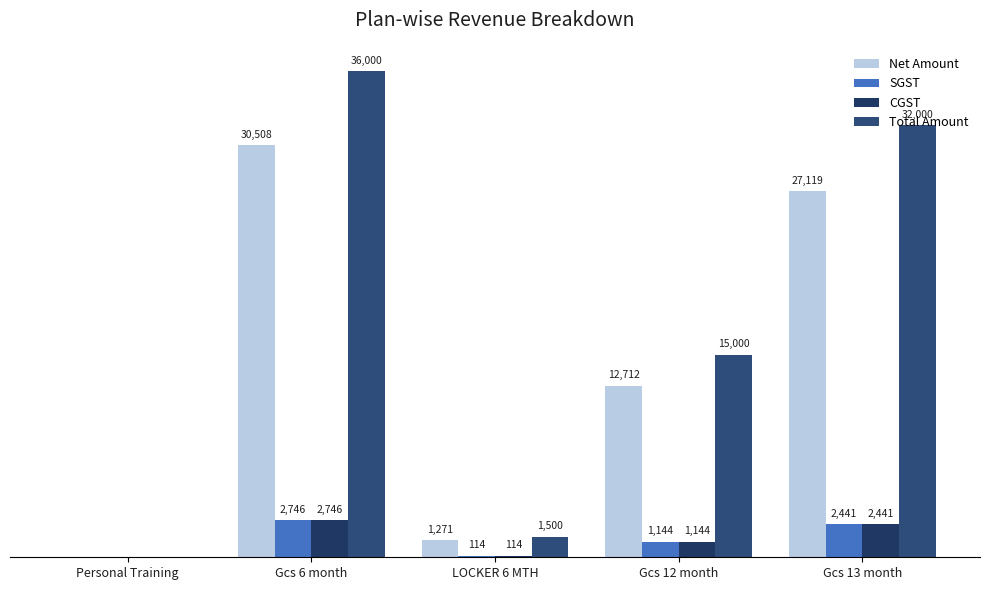

The value of SGST at Personal Training is 0.0. True or false?

True